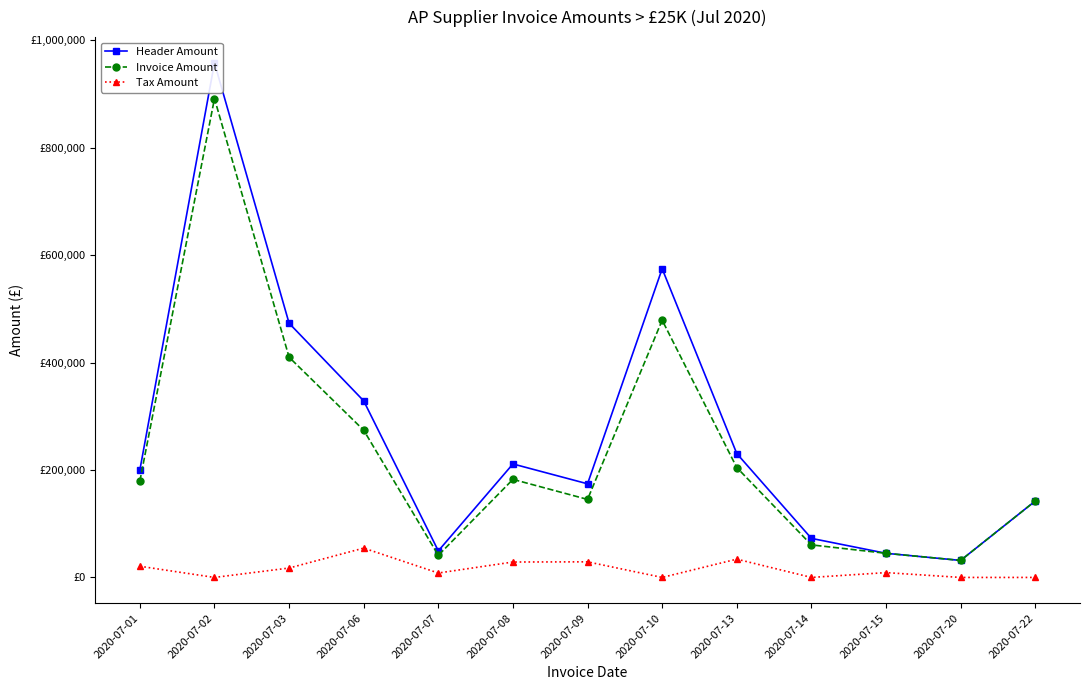

Reading right to left, extract all data points from this chart.

Header Amount: 142269.1	31666.6	44950.0	72736.3	230673.2	574750.5	174330.0	211305.3	49420.8	328706.8	473285.1	958098.2	200167.9
Invoice Amount: 142269.1	31666.6	44950.0	60613.6	204606.1	478958.7	145275.0	182591.8	41184.0	274077.4	410000.3	891581.7	179362.4
Tax Amount: 0.0	0.0	8990.0	0.0	34067.1	0.0	29055.0	28713.5	8236.8	54629.4	17514.7	0.0	20805.6